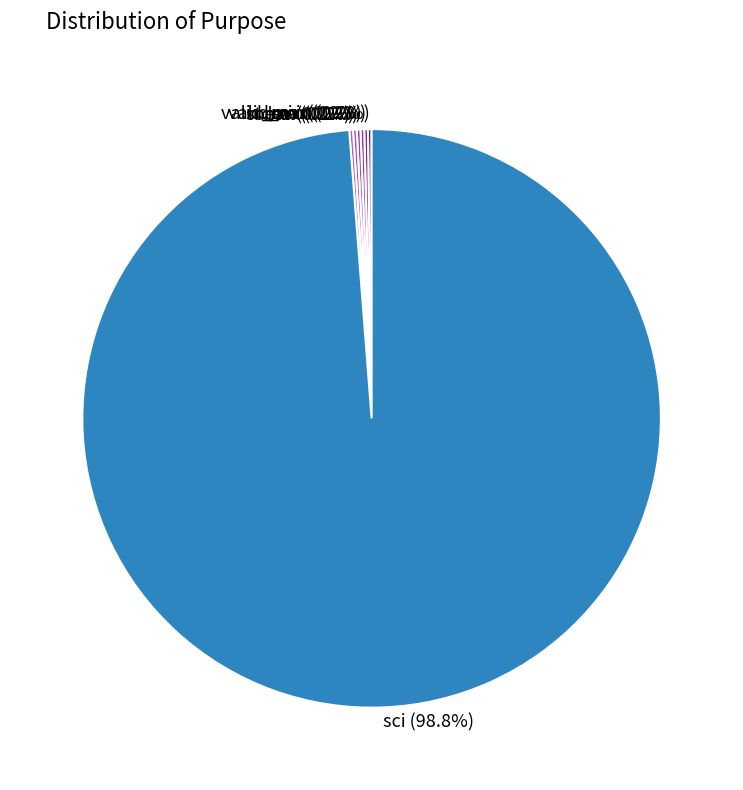

What is the largest slice in the pie chart?

sci